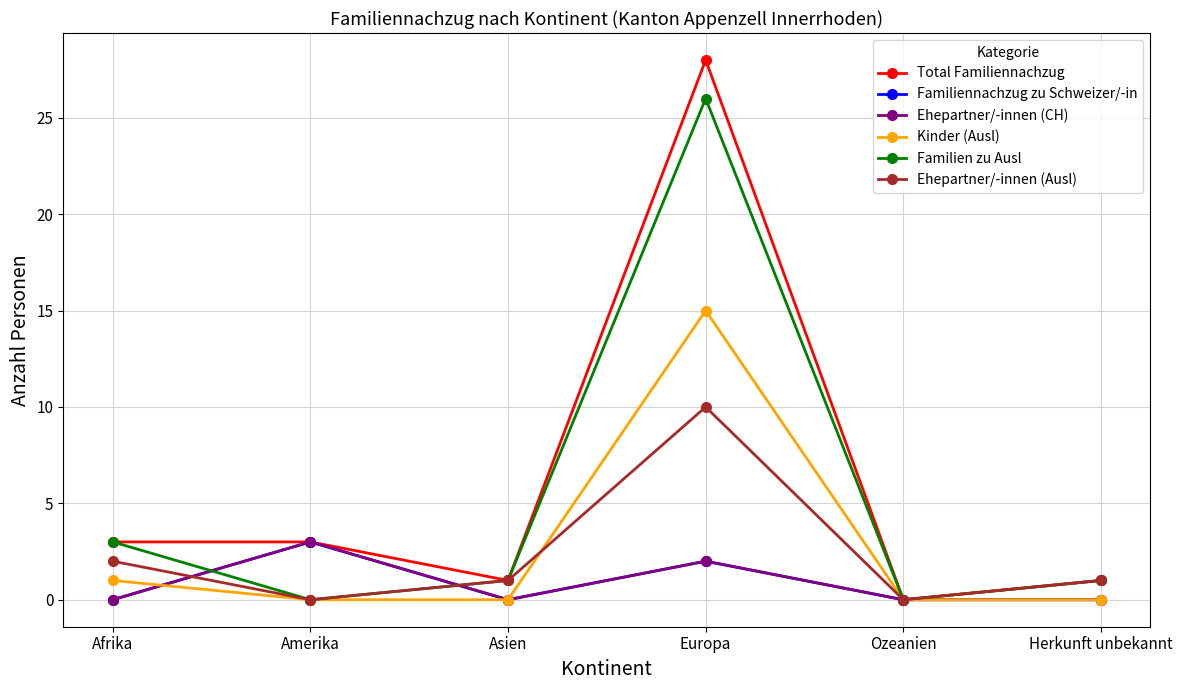

True or false: Total Familiennachzug has a value of 1 at Herkunft unbekannt.

False